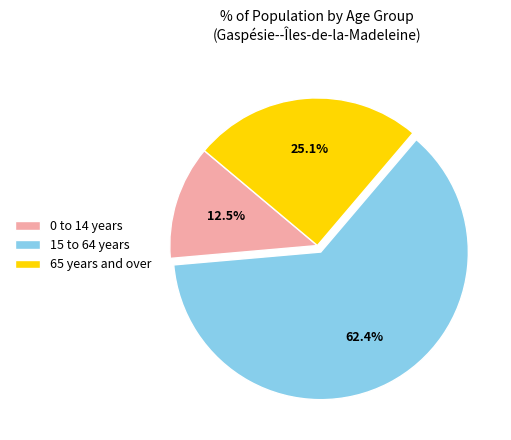

Approximately how many times larger is the value at 15 to 64 years compared to 0 to 14 years?

5.0